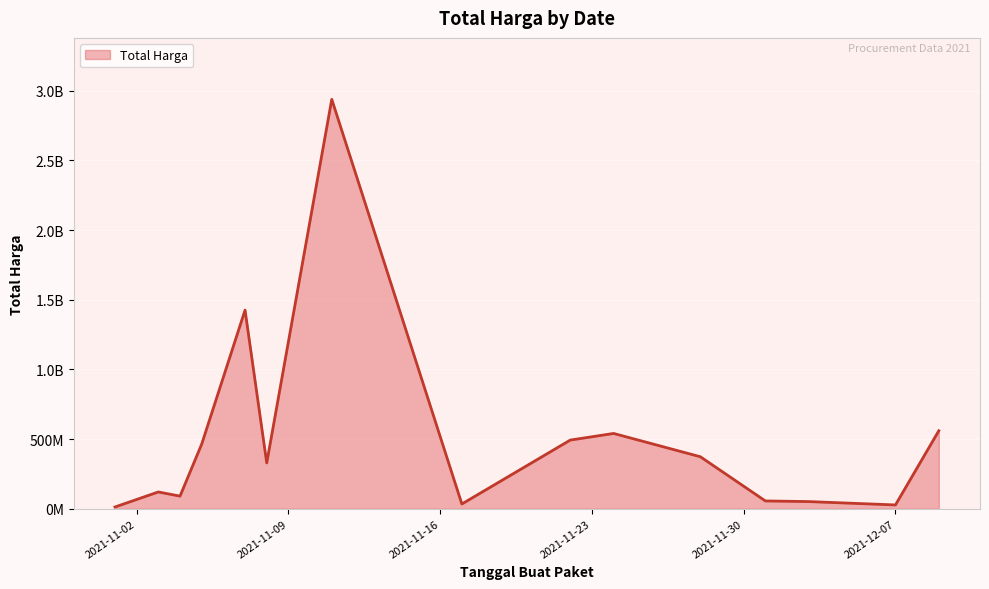

Does the chart display data point markers on the line(s)?

No